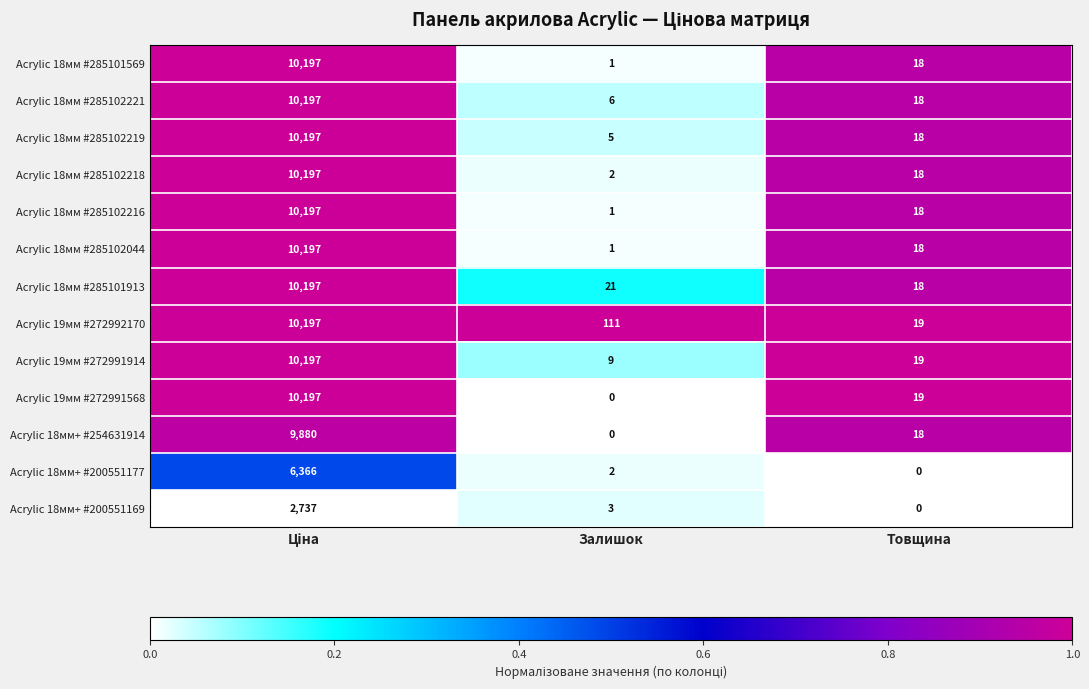

What is the greatest value displayed?

10197